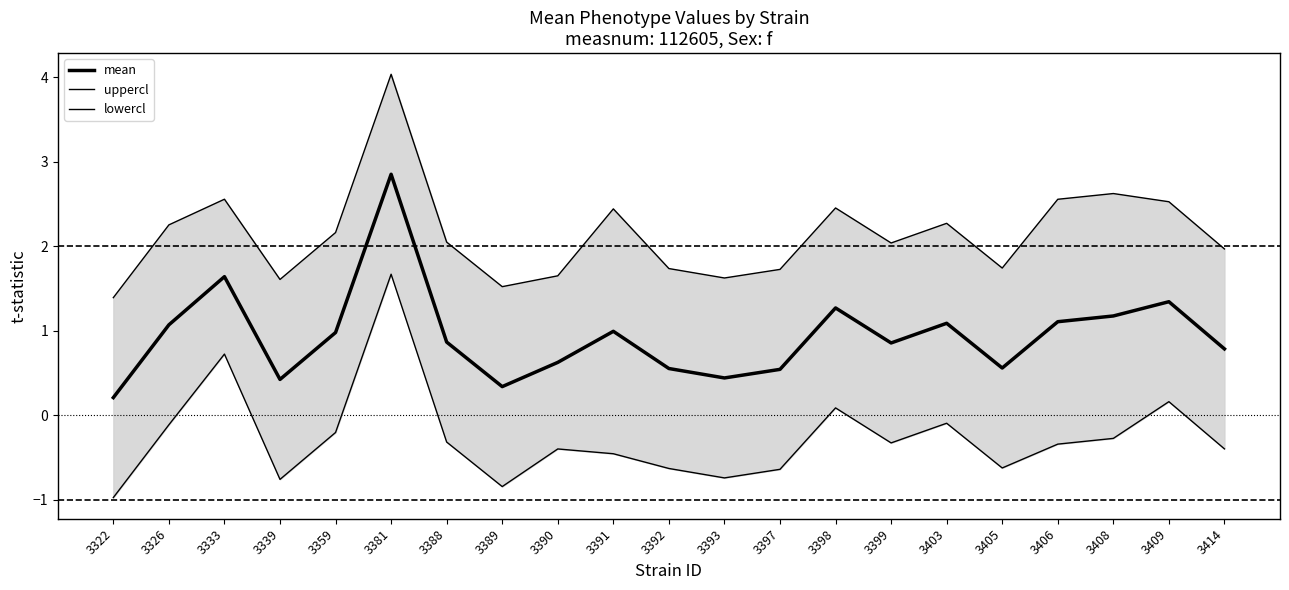

What is the sum of the mean values at 3409 and 3397?

1.9